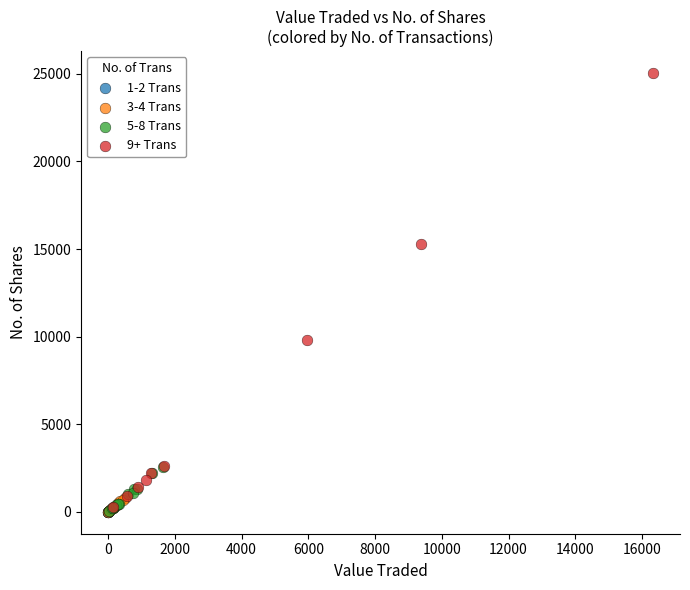

Which series reaches the maximum Y coordinate?

9+ Trans